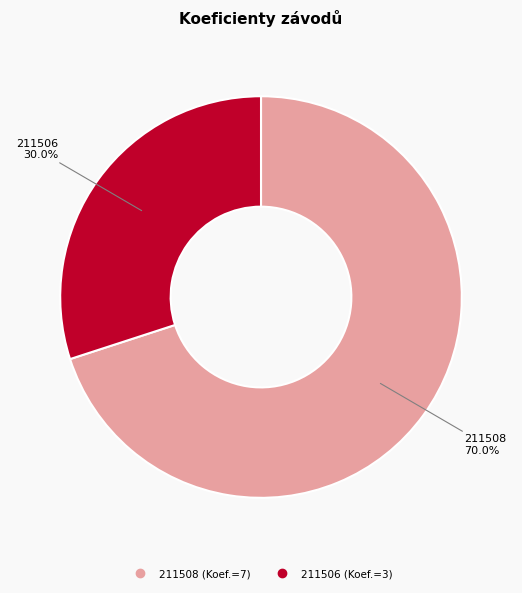

What is the ratio of the value at 211506 to the value at 211508?

0.4